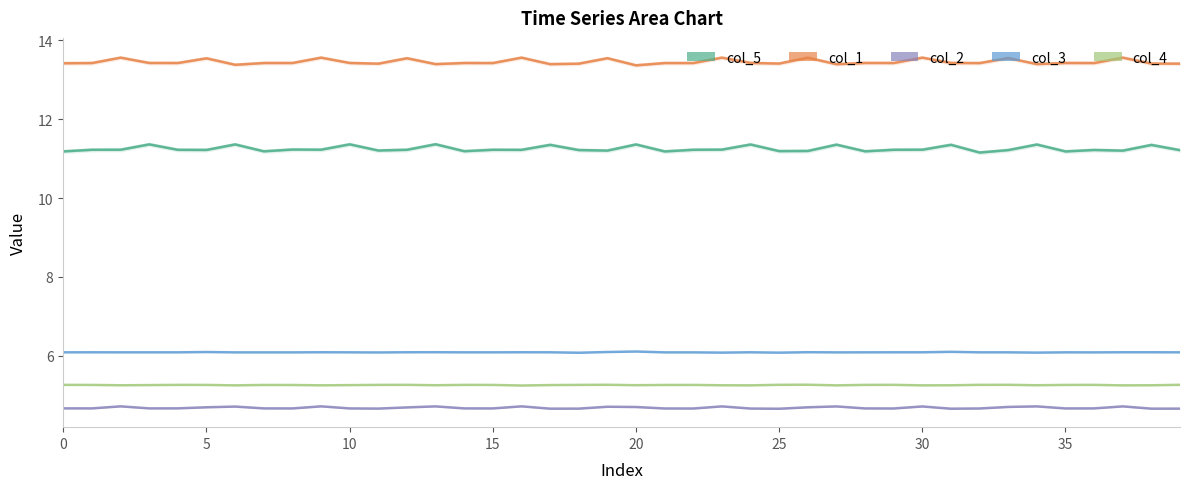

How many interior local peaks does the col_4 series have?

10